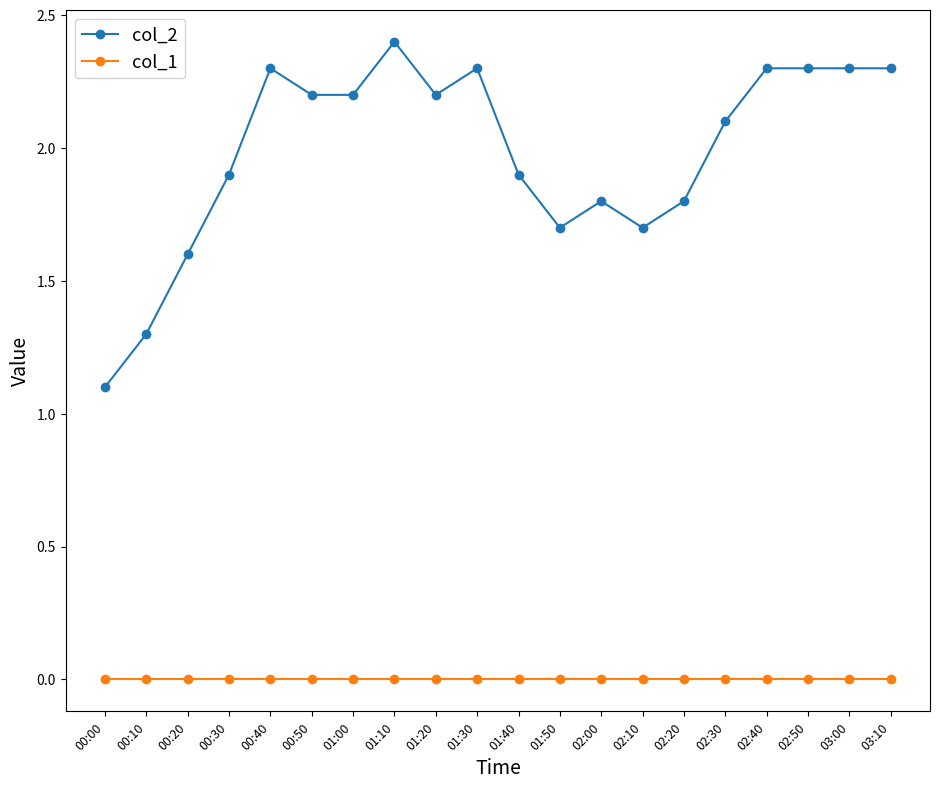

At which label does col_2 reach its peak?

01:10